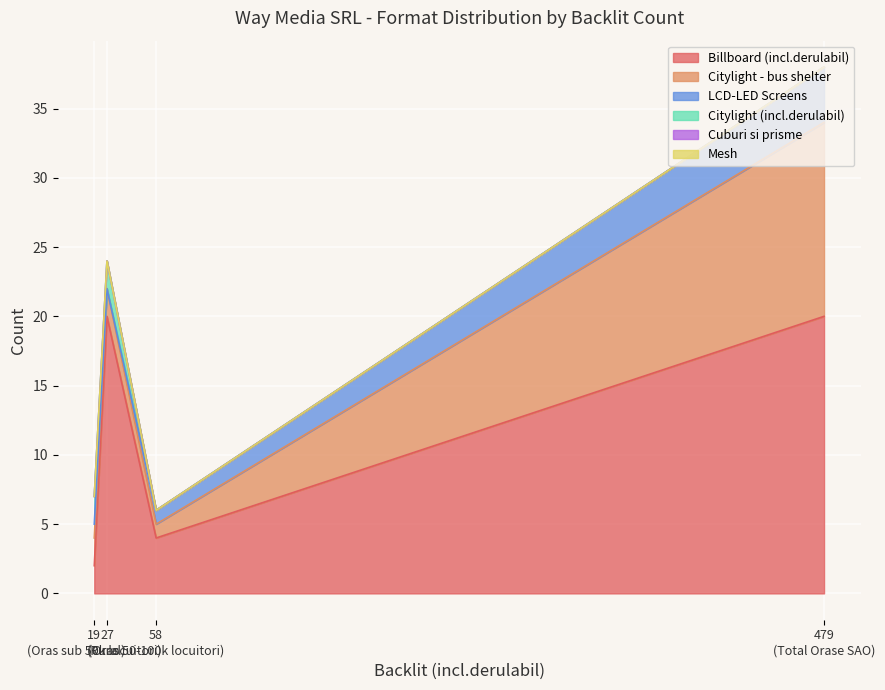

List the labels in order of Citylight (incl.derulabil) value, largest first.

Rural, Oras sub 50k locuitori, Total Orase SAO, Oras 50-100k locuitori